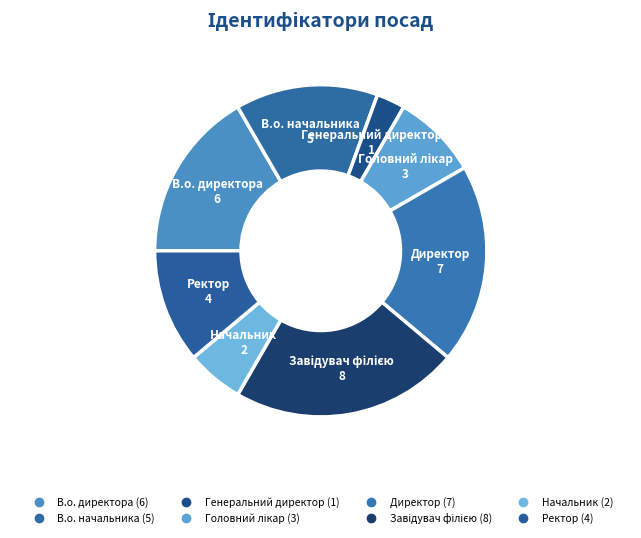

Count the number of slices in the pie.

8